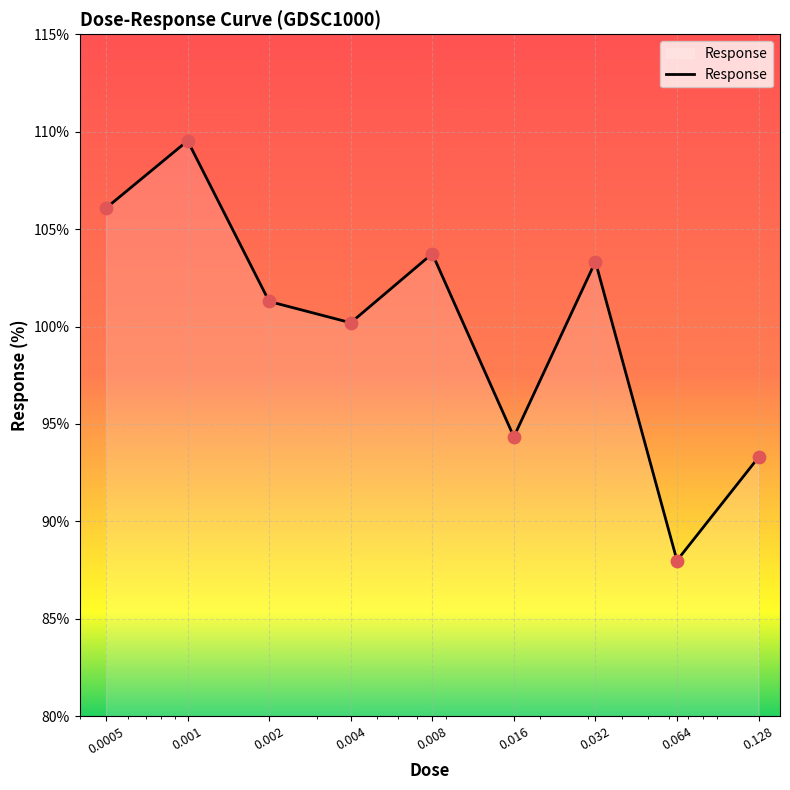

What is the minimum value shown in the chart?

88.0